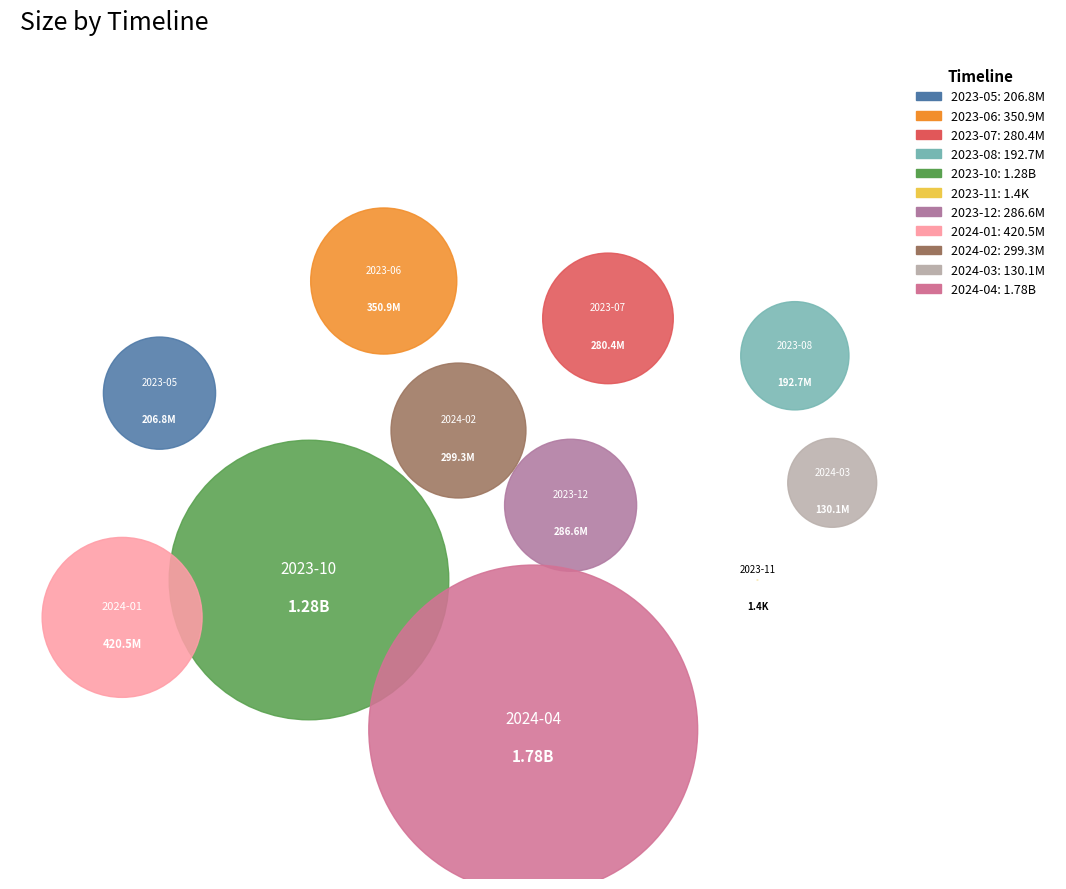

To the nearest percent, what is the average slice percentage?

9%